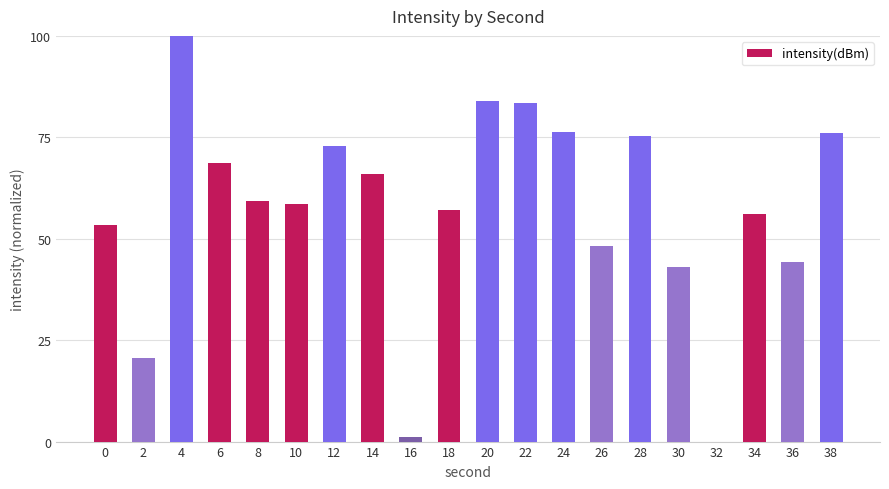

What is the change in value from 18 to 30?

-13.9